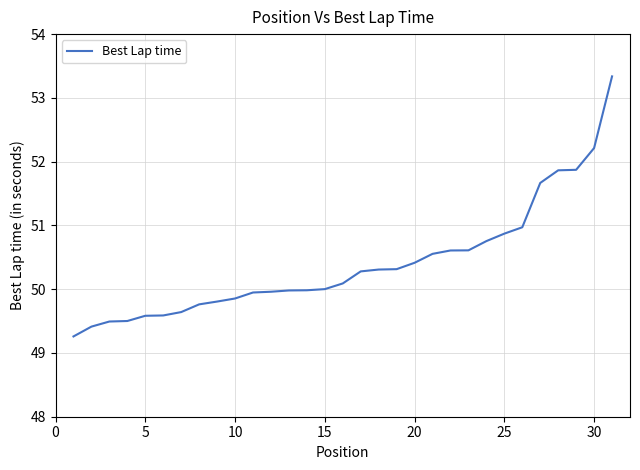

What is the difference between the maximum and minimum values?

4.1